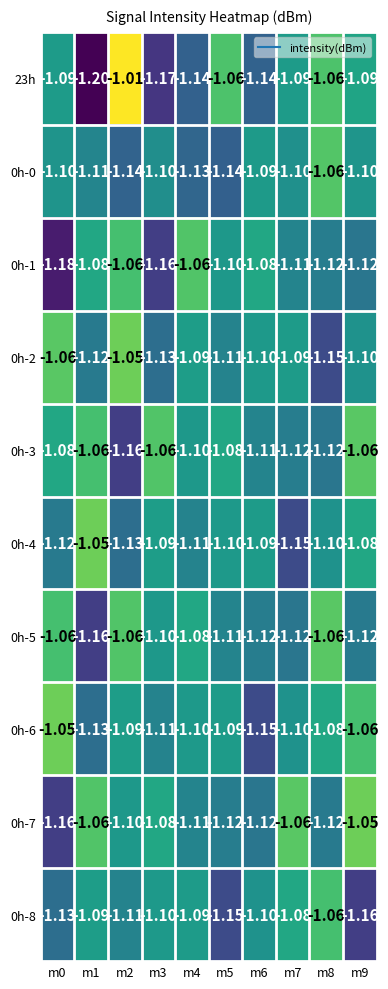

Is the value of 0h-0 at m6 greater than the value of 0h-2 at m8?

Yes